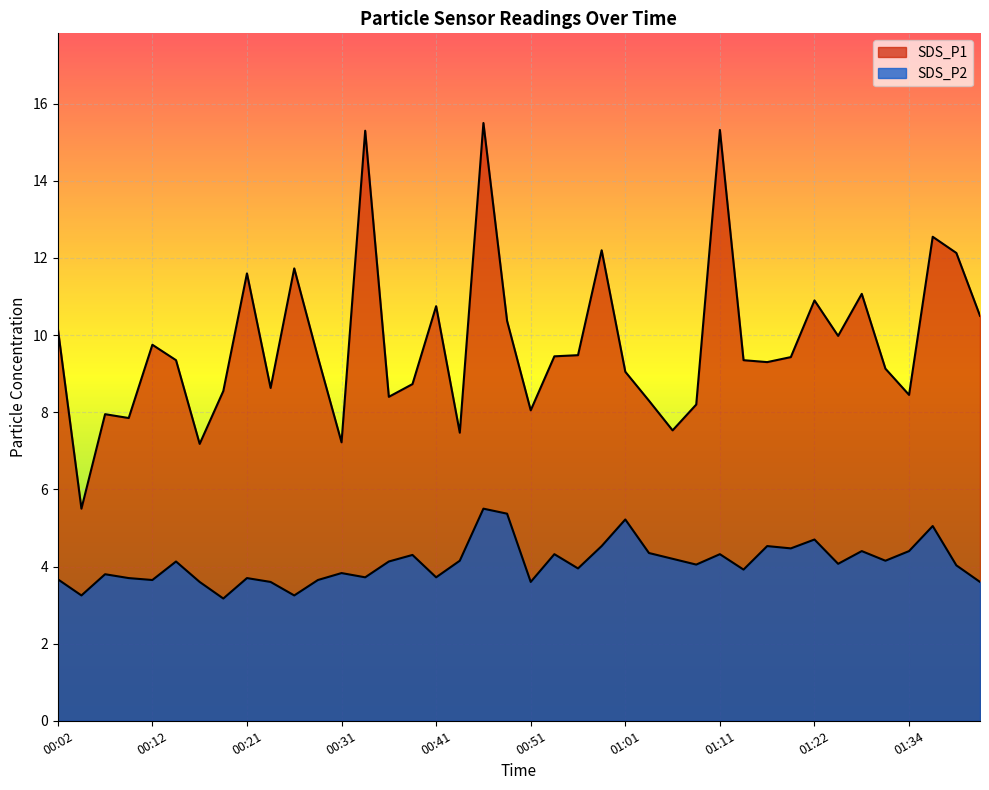

Rank the series by their maximum value, from lowest to highest.

SDS_P2, SDS_P1